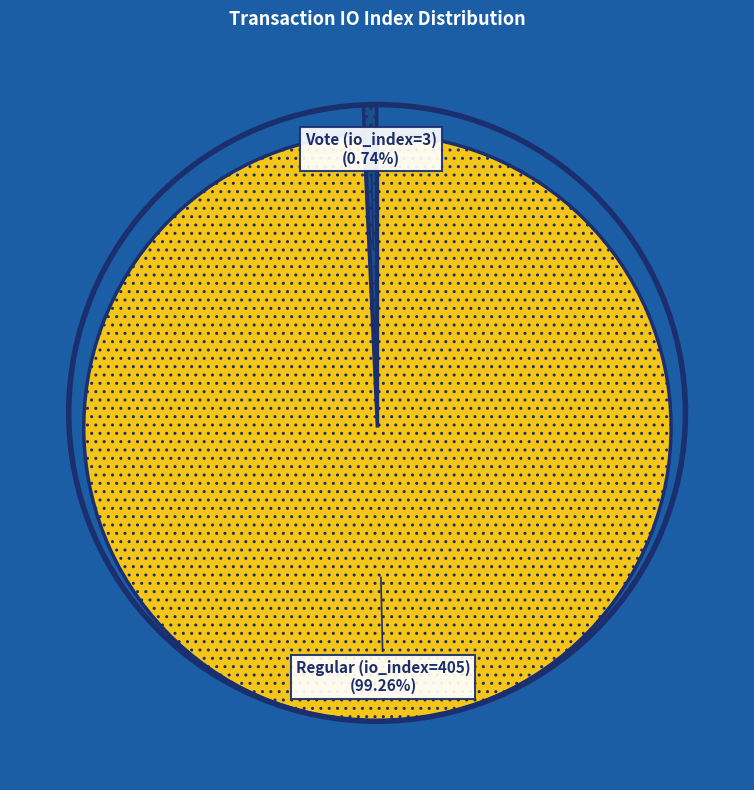

Count the number of slices in the pie.

2